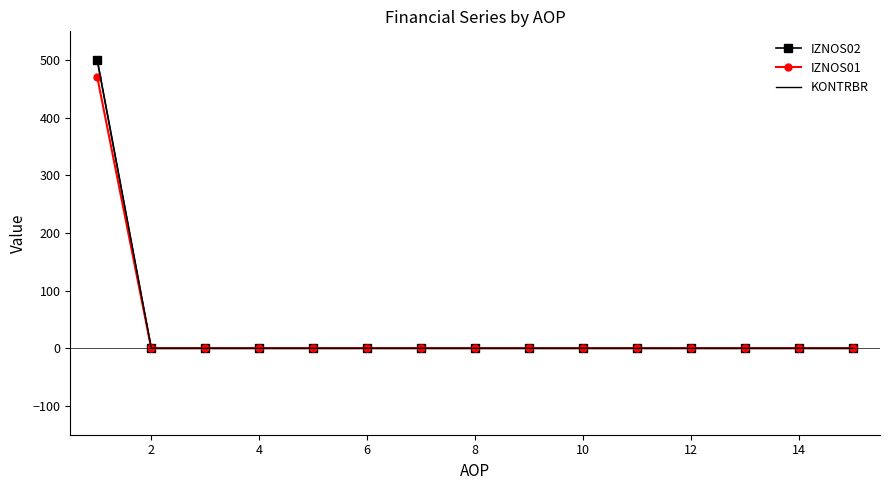

Which series has the widest spread of values?

KONTRBR